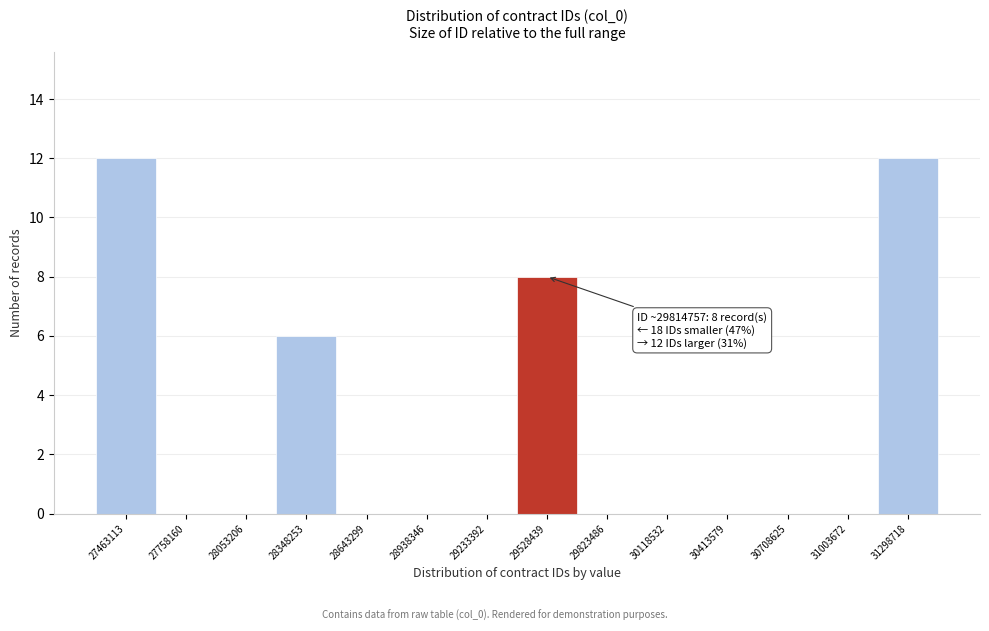

Reading right to left, transcribe all the data shown in this chart.

31298718=12	31003672=0	30708625=0	30413579=0	30118532=0	29823486=0	29528439=8	29233392=0	28938346=0	28643299=0	28348253=6	28053206=0	27758160=0	27463113=12